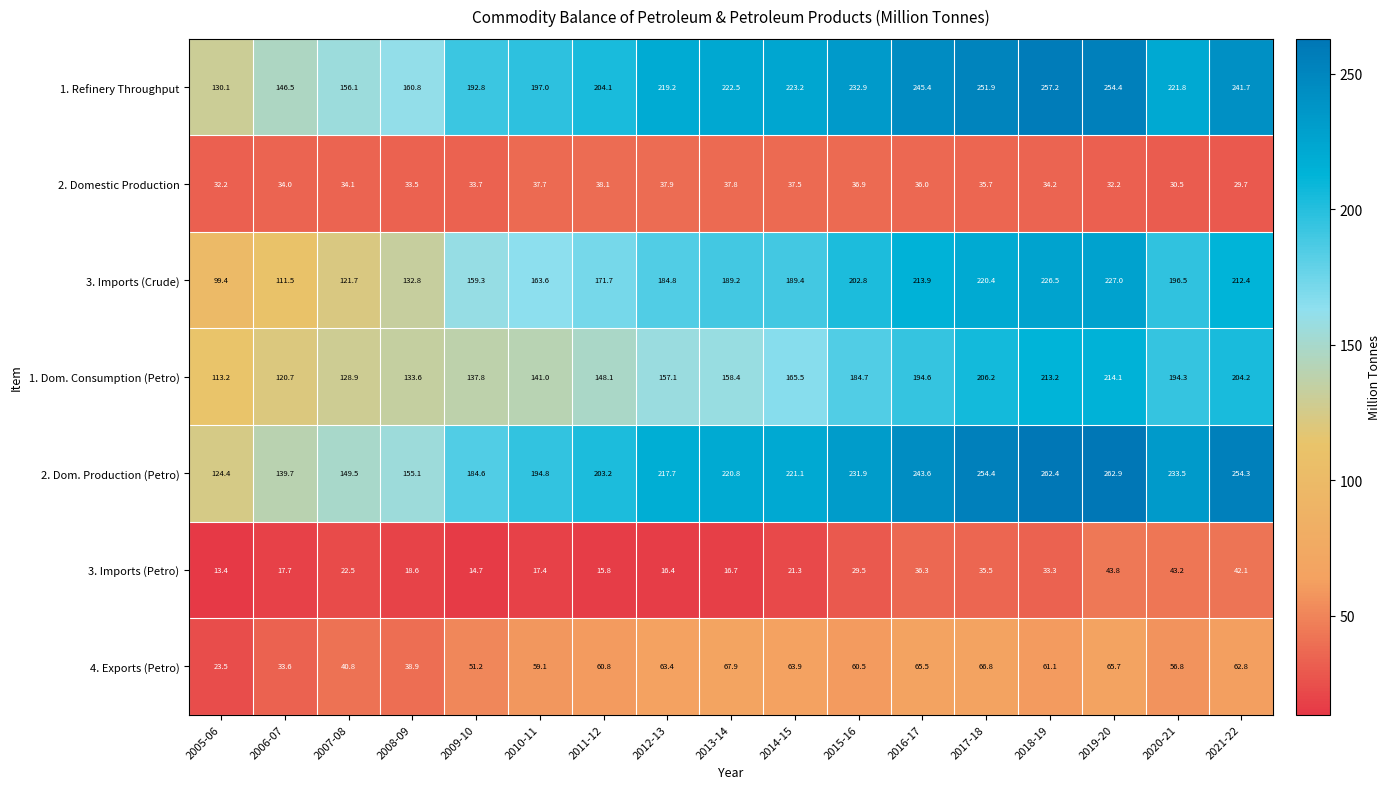

Is it true that 2. Domestic Production equals 29.7 at 2021-22?

True